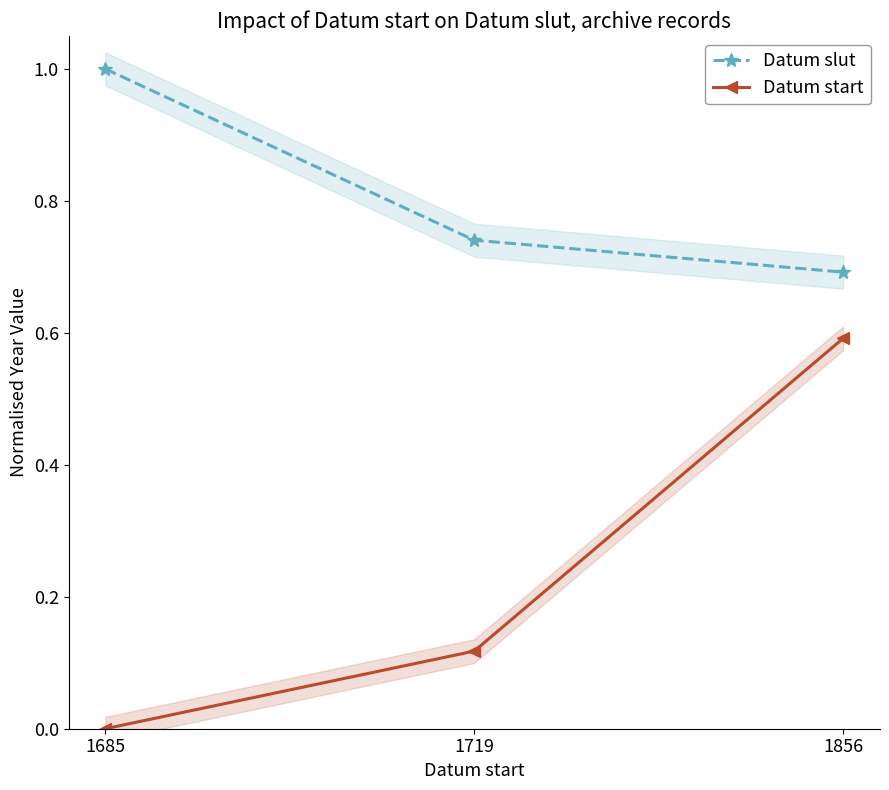

The value of Datum start at 1685 is 0.0. True or false?

True